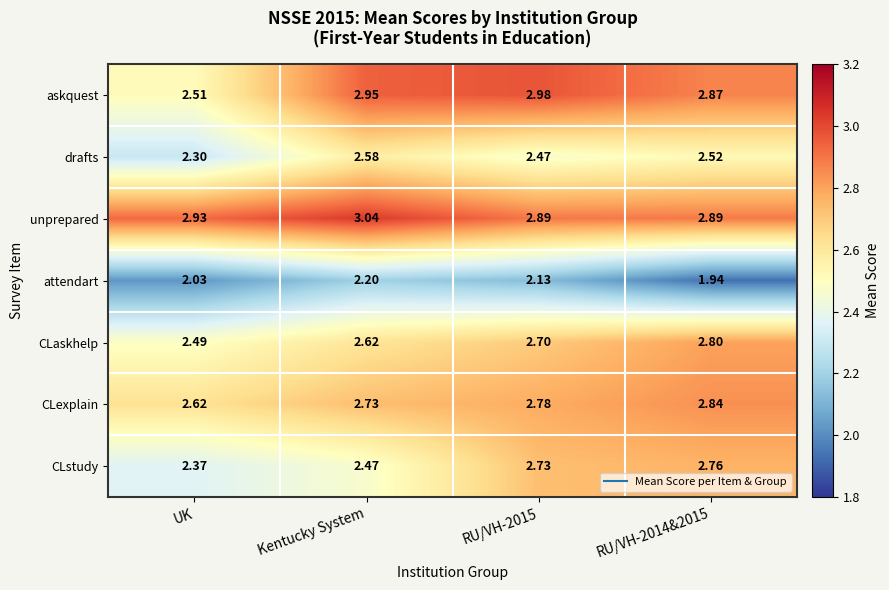

Rank the series at RU/VH-2014&2015 from lowest to highest value.

attendart, drafts, CLstudy, CLaskhelp, CLexplain, askquest, unprepared